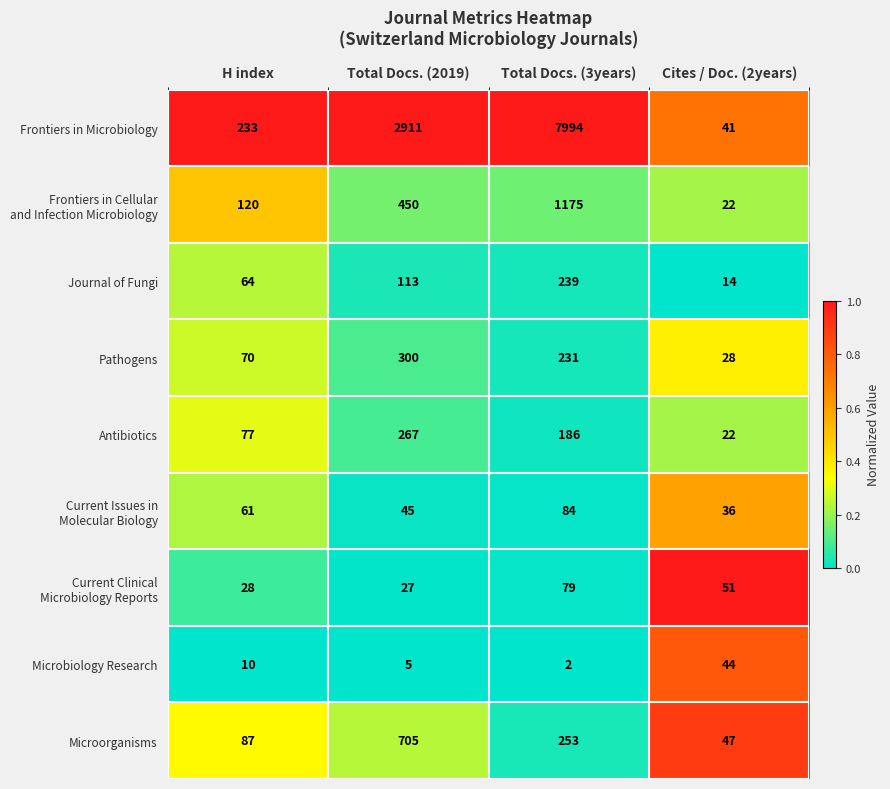

At which label is Pathogens closest to 164?

Total Docs. (3years)